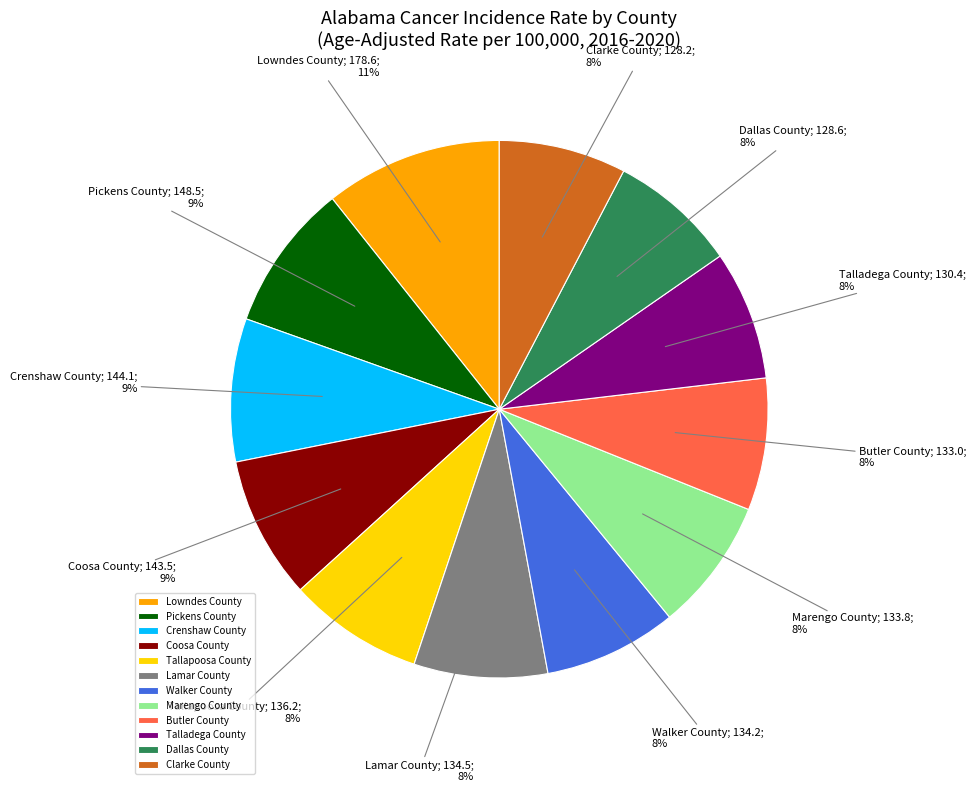

Count the number of slices in the pie.

12